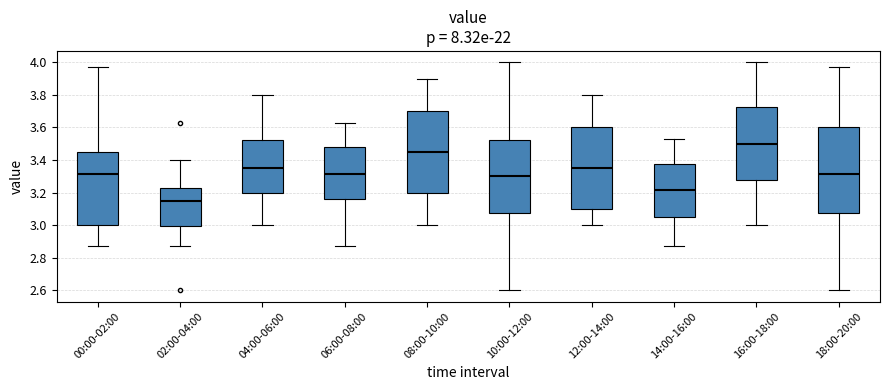

Reading left to right, read every box against the y-axis: the position of its median line, the range the box covers, and the ends of its whiskers. The values are not printed on the chart, so give them approximately, as read against the axis.

00:00-02:00: median 3.32, box 3.00 to 3.44, whiskers 2.88 to 3.98
02:00-04:00: median 3.16, box 3.00 to 3.24, whiskers 2.88 to 3.40
04:00-06:00: median 3.36, box 3.20 to 3.52, whiskers 3.00 to 3.80
06:00-08:00: median 3.32, box 3.16 to 3.48, whiskers 2.88 to 3.64
08:00-10:00: median 3.46, box 3.20 to 3.70, whiskers 3.00 to 3.90
10:00-12:00: median 3.30, box 3.08 to 3.52, whiskers 2.60 to 4.00
12:00-14:00: median 3.36, box 3.10 to 3.60, whiskers 3.00 to 3.80
14:00-16:00: median 3.22, box 3.06 to 3.38, whiskers 2.88 to 3.54
16:00-18:00: median 3.50, box 3.28 to 3.72, whiskers 3.00 to 4.00
18:00-20:00: median 3.32, box 3.08 to 3.60, whiskers 2.60 to 3.98